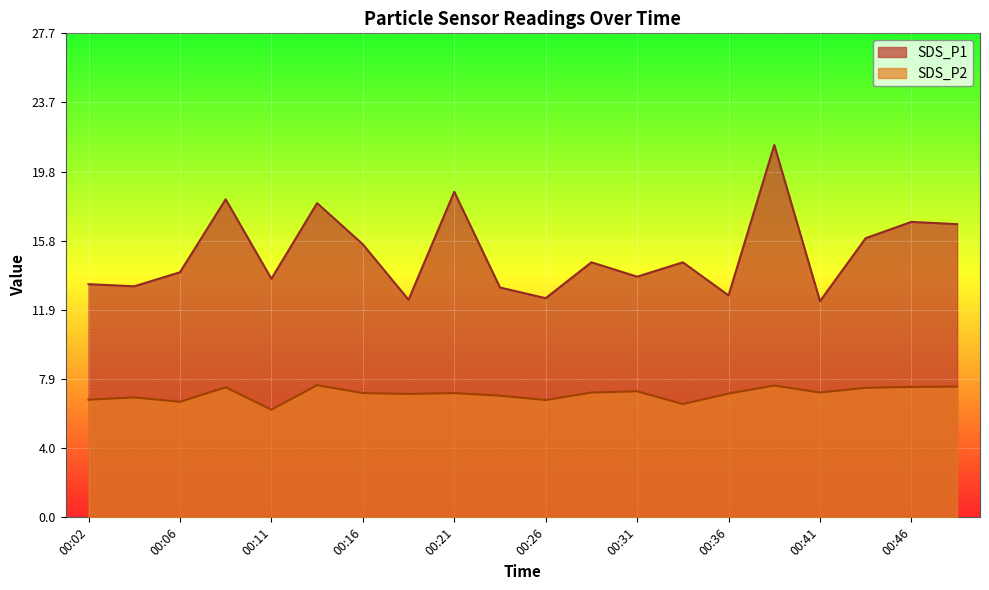

In SDS_P1, how many points are higher than both neighbors (excluding endpoints)?

7